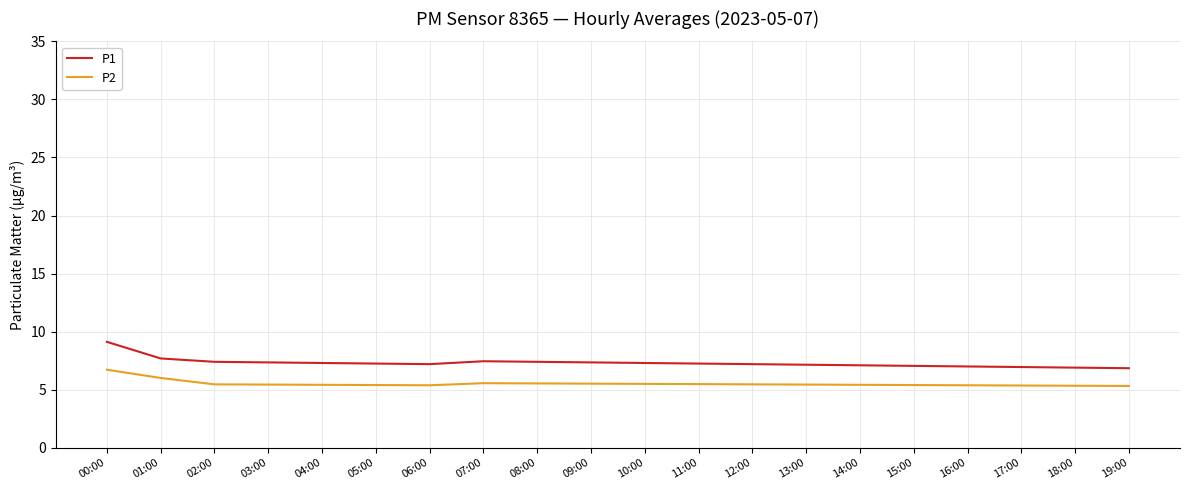

Where is P2 nearest to the value 6?

01:00